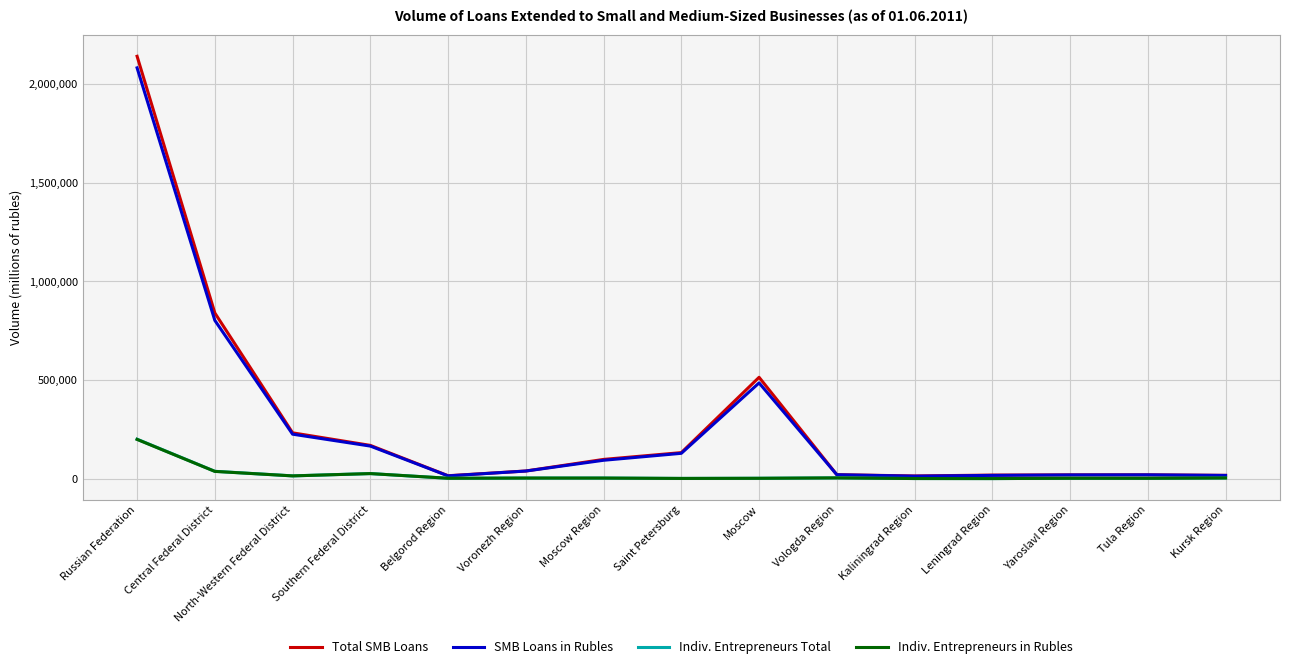

The value of SMB Loans in Rubles at Moscow is 757402. True or false?

False